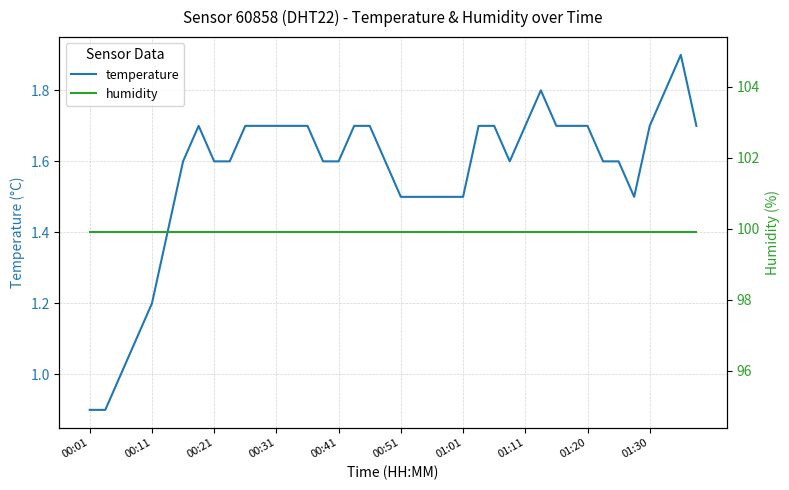

True or false: temperature has a value of 1.7 at 01:20.

True